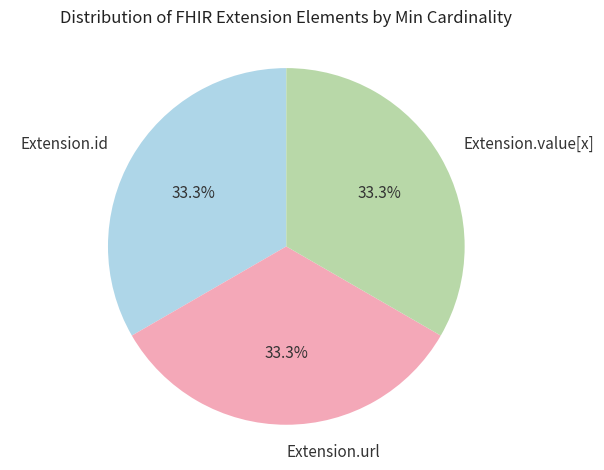

Does any single category account for the majority?

No